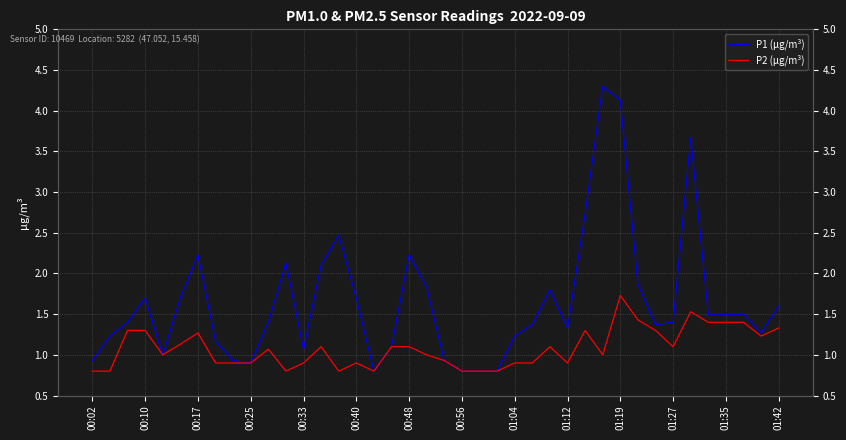

What is the difference between the second highest and minimum values in the P1 (μg/m³) series?

3.3